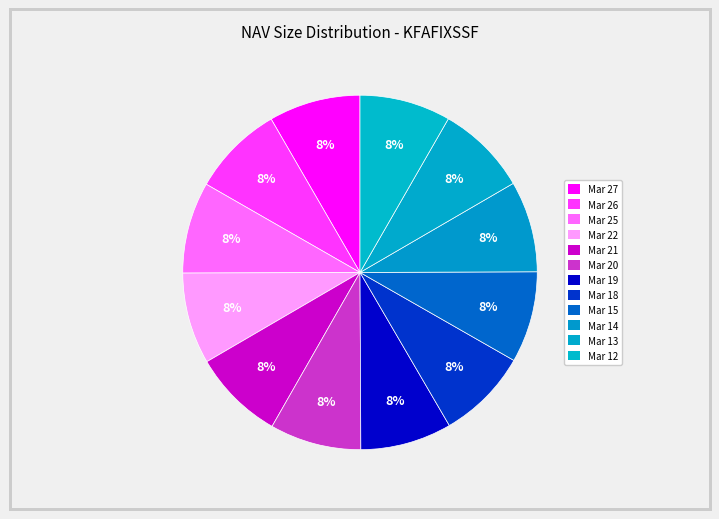

How many slices are in this pie chart?

12